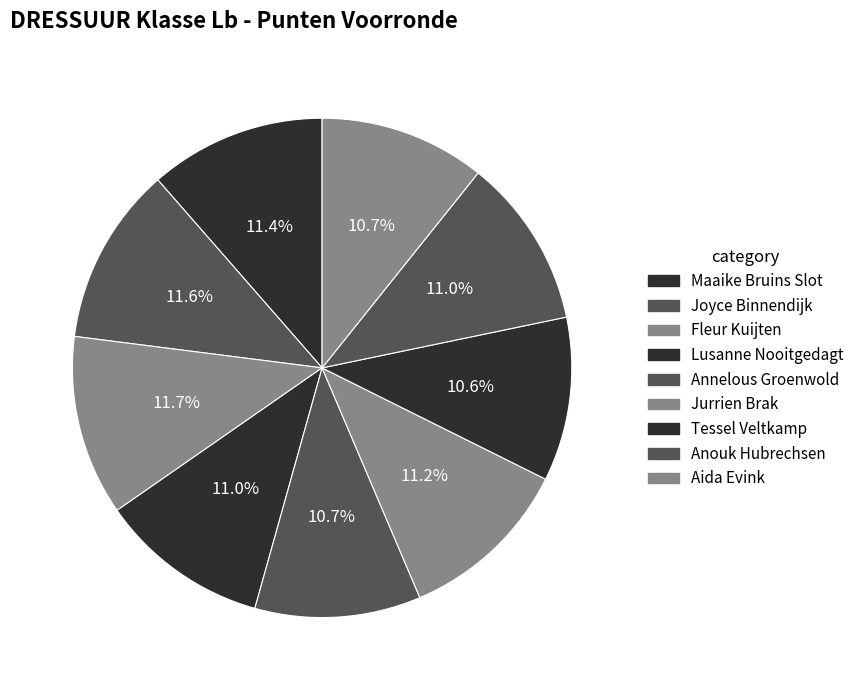

What is the largest slice in the pie chart?

Fleur Kuijten